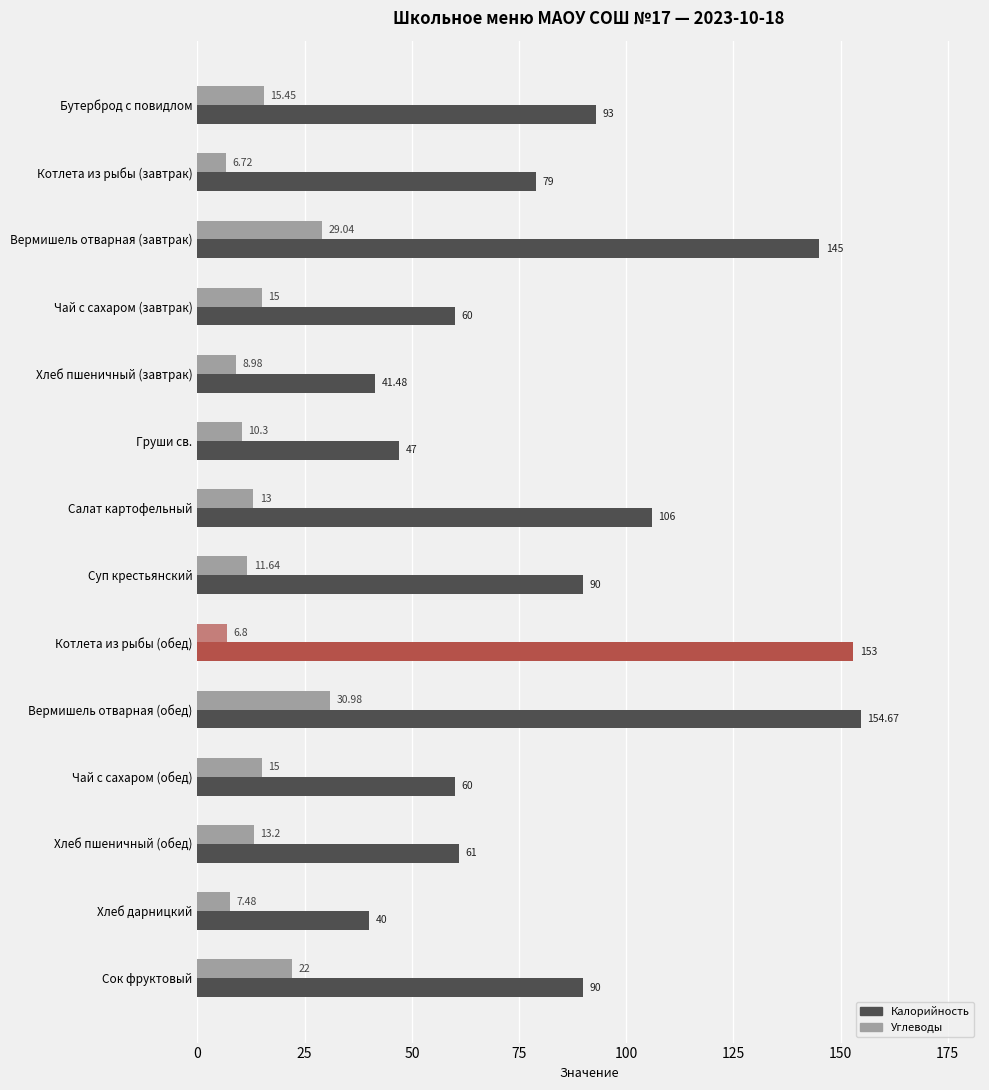

Is the value of Углеводы at Котлета из рыбы (завтрак) greater than the value of Калорийность at Хлеб пшеничный (обед)?

No